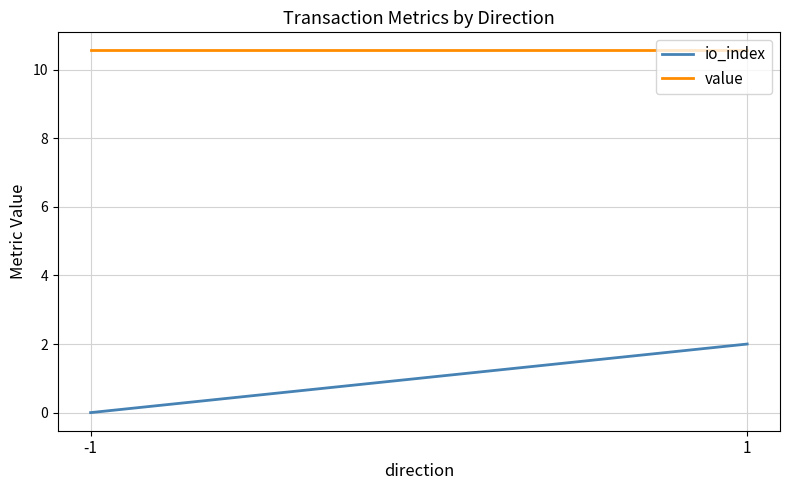

How many values in io_index are above zero?

1